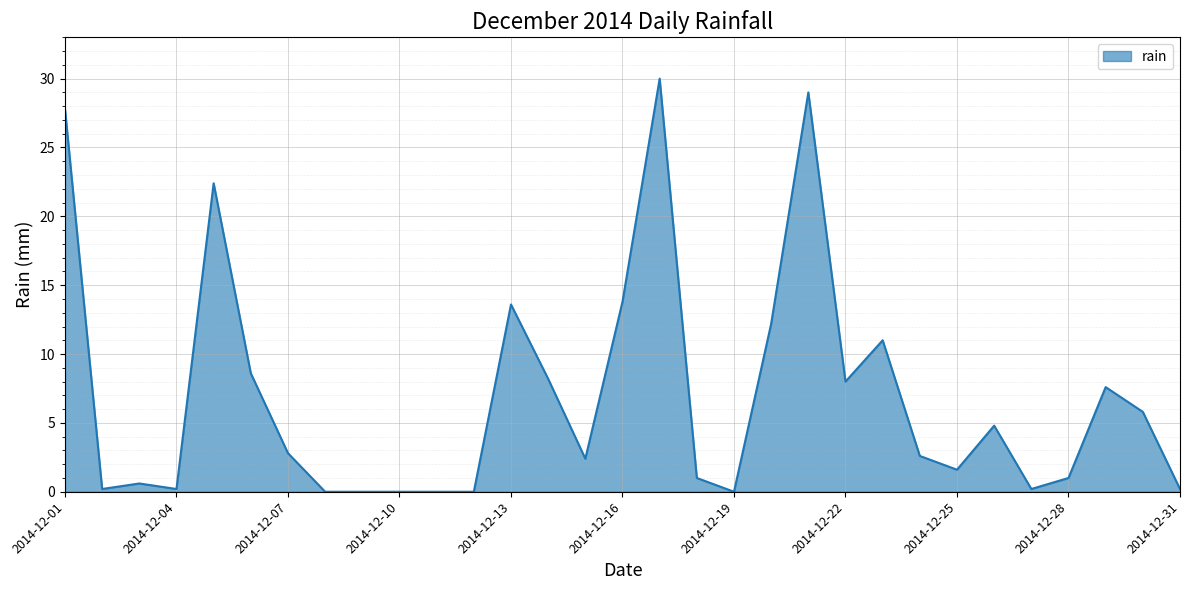

What is the greatest value displayed?

30.0